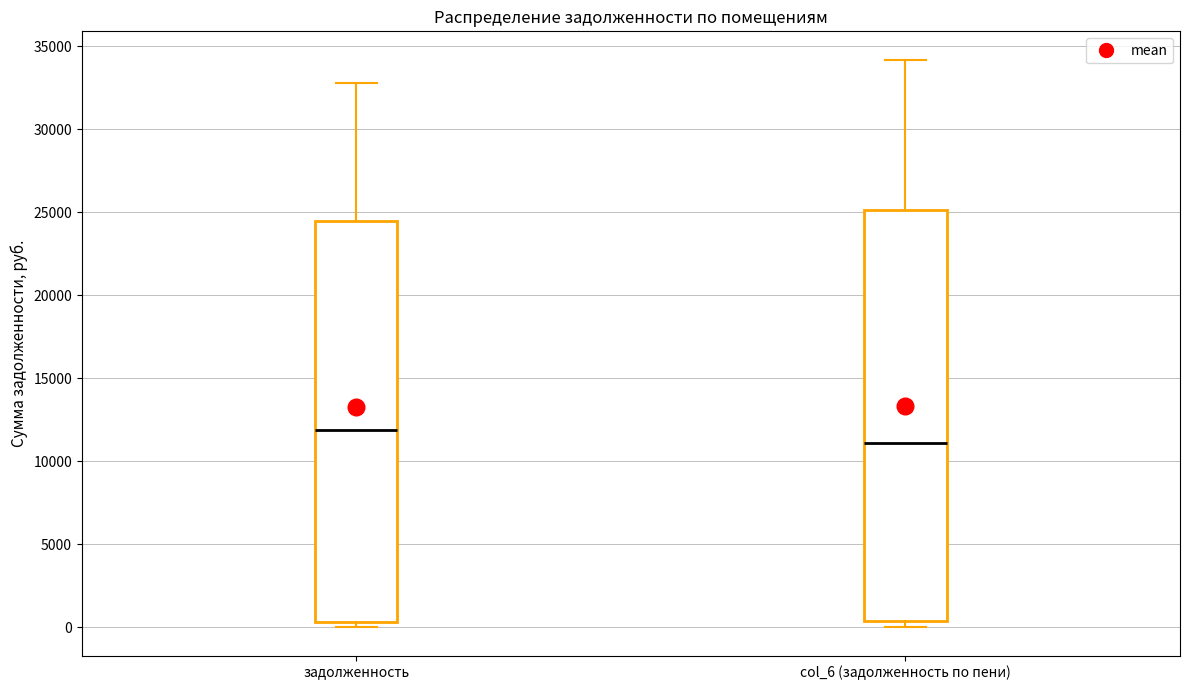

Reading left to right, transcribe this box plot: for each box, give where its median line is, the range the box spans, and where its two whiskers end, as read against the y-axis. The values are not printed on the chart, so give them approximately, as read against the axis.

задолженность: median 12000, box 500 to 24500, whiskers 0 to 33000
col_6 (задолженность по пени): median 11000, box 500 to 25000, whiskers 0 to 34000